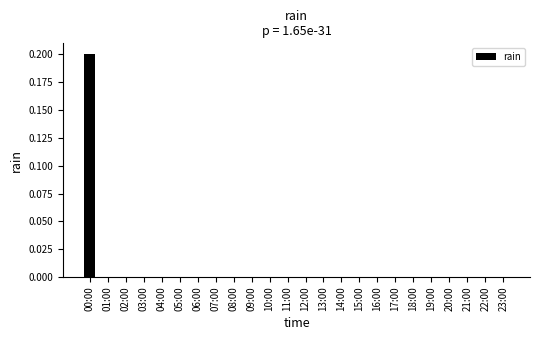

Which label corresponds to the largest value in the chart?

00:00